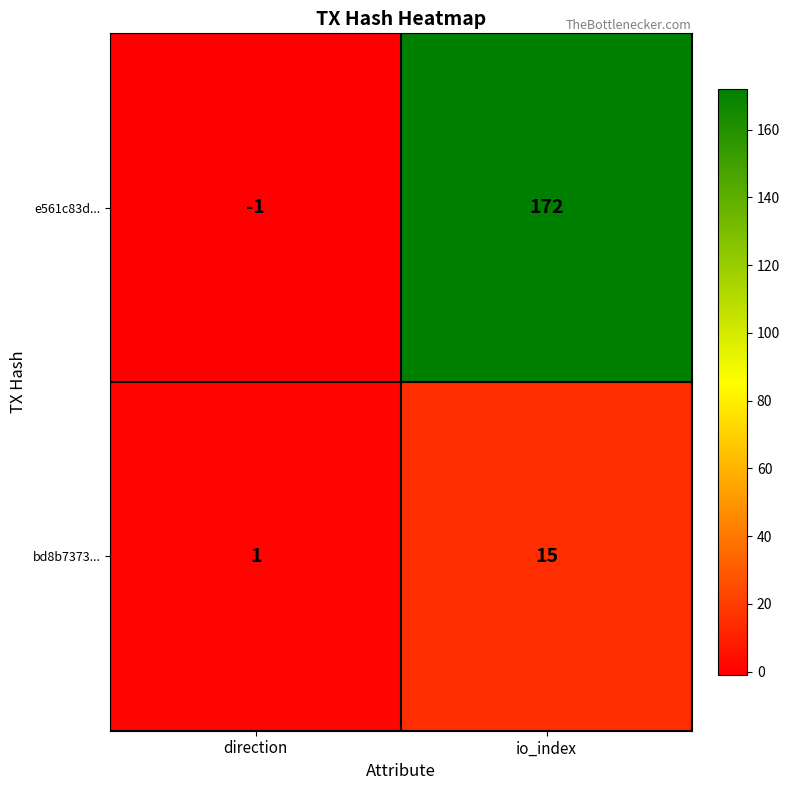

Is it true that bd8b7373... equals 5 at io_index?

False